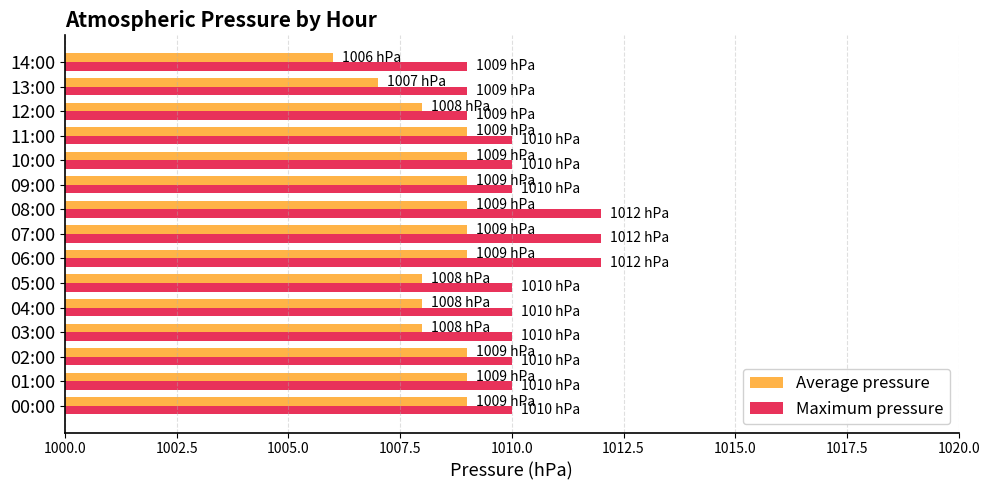

What is the approximate value of Average pressure at 04:00?

1008